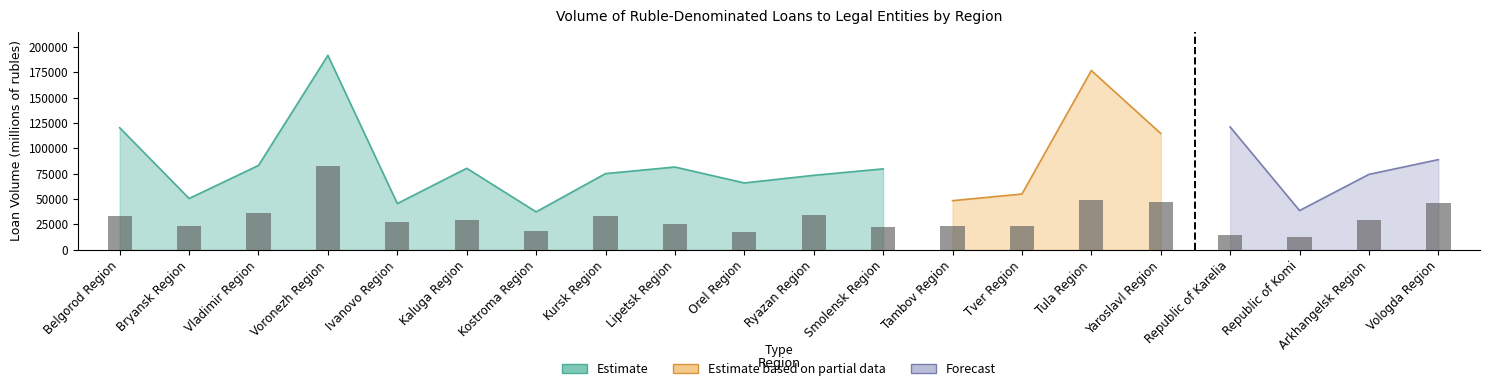

What is the label of the 15th bar from the right?

Kaluga Region